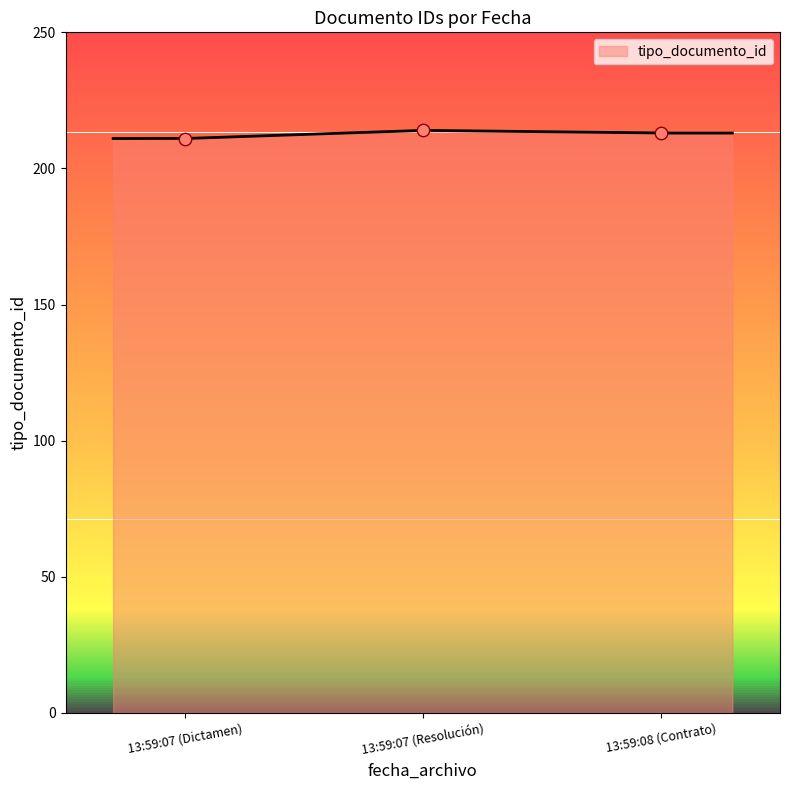

What is the change in value from 2014-04-25 13:59:08 to 2014-04-25 13:59:07?

+1